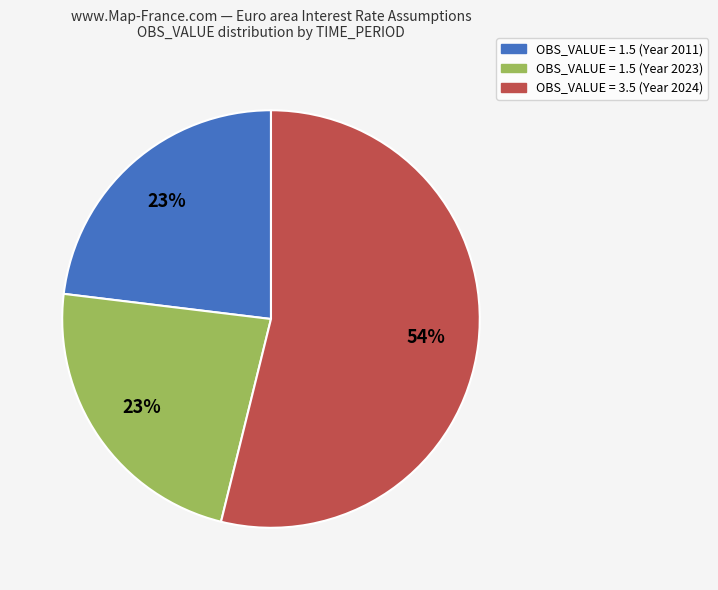

To the nearest percent, what is the difference between the largest and smallest slice percentages?

31%